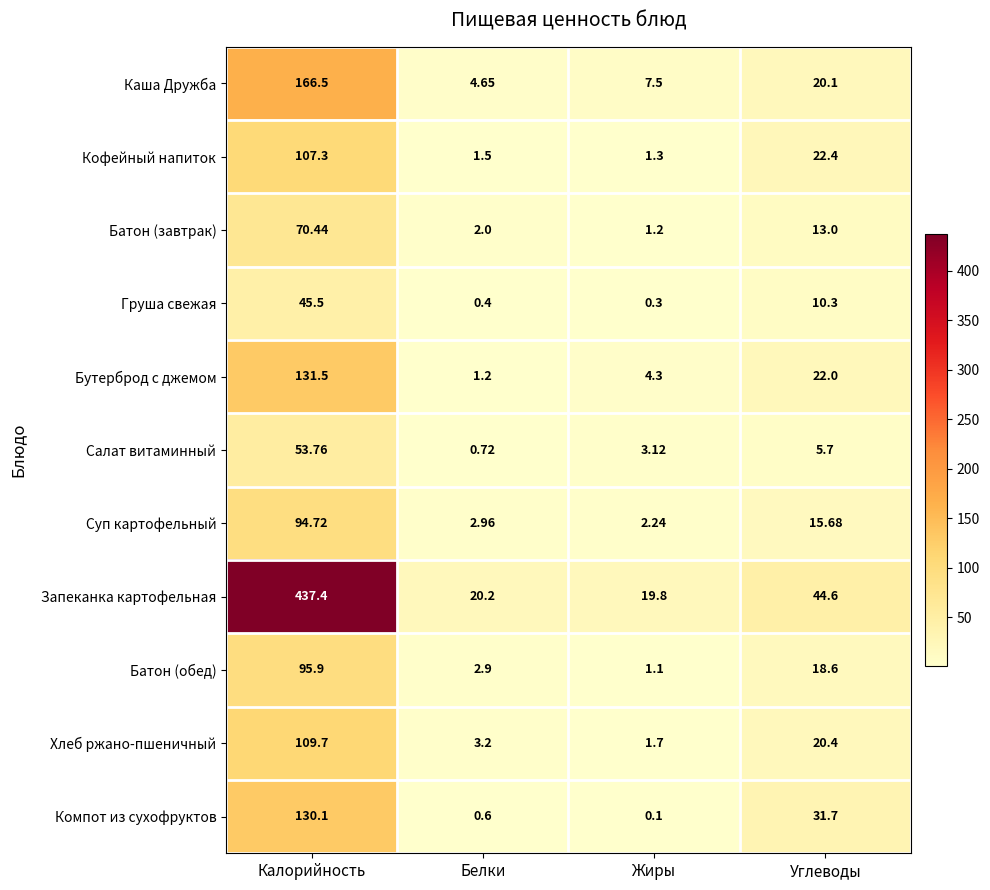

Which series has the largest total across all categories?

Запеканка картофельная